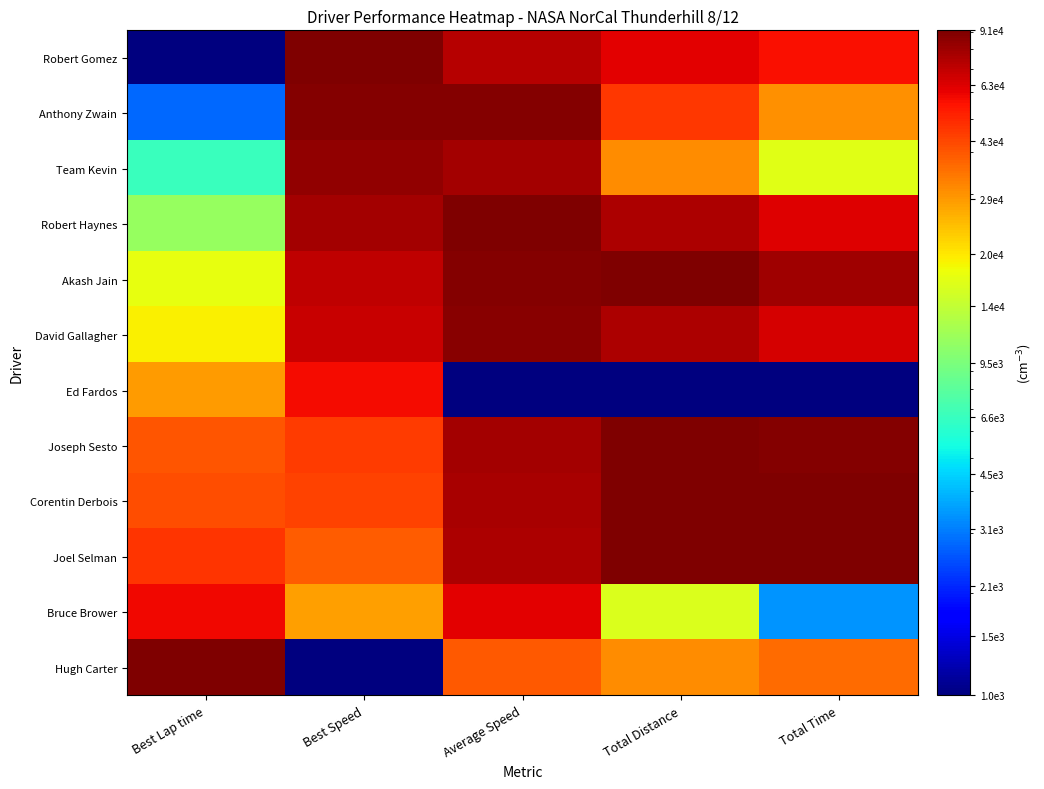

At Total Distance, list the series in order from smallest to largest.

Ed Fardos, Bruce Brower, Team Kevin, Hugh Carter, Anthony Zwain, Robert Gomez, Robert Haynes, David Gallagher, Akash Jain, Joseph Sesto, Corentin Derbois, Joel Selman